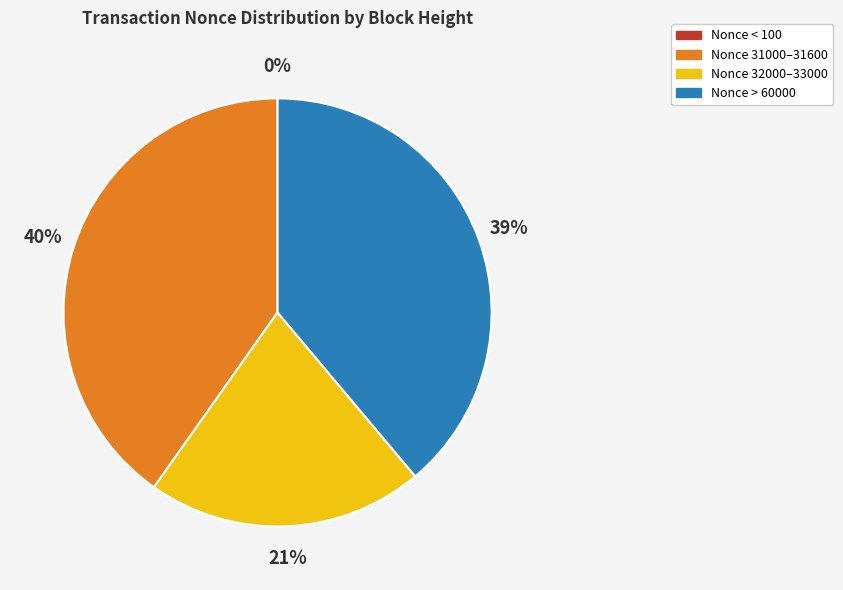

To the nearest percent, what percentage of the pie is Nonce 31000–31600?

40%